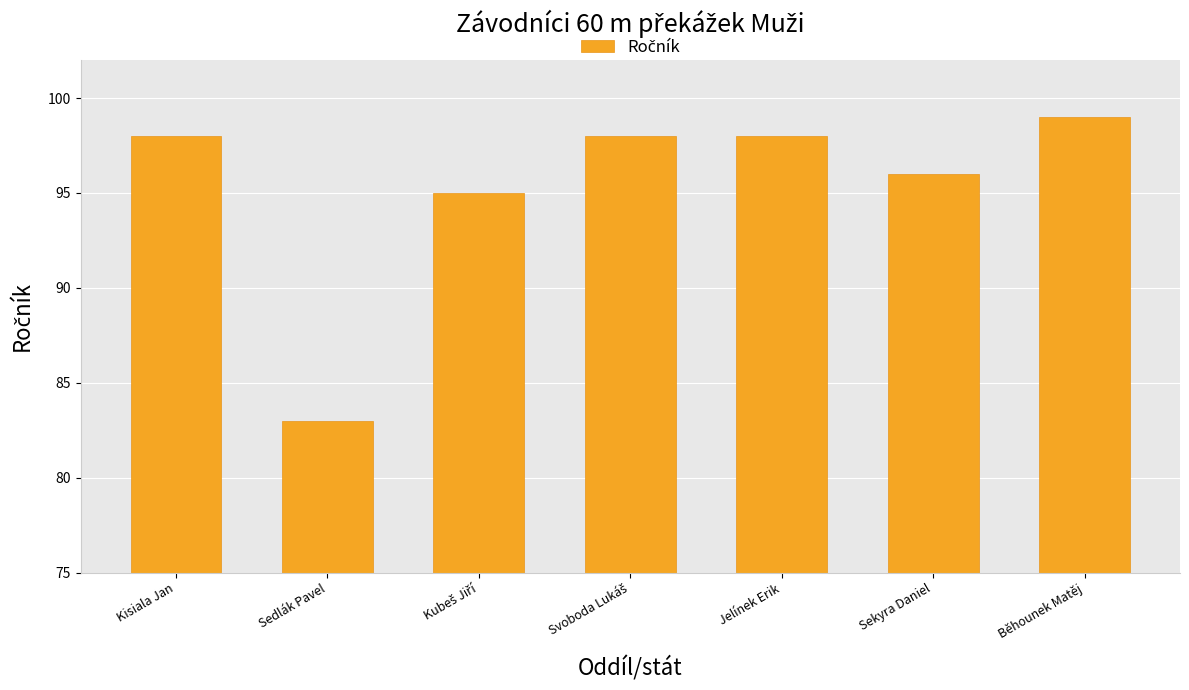

Approximately how many times larger is the value at Běhounek Matěj compared to Sekyra Daniel?

1.0